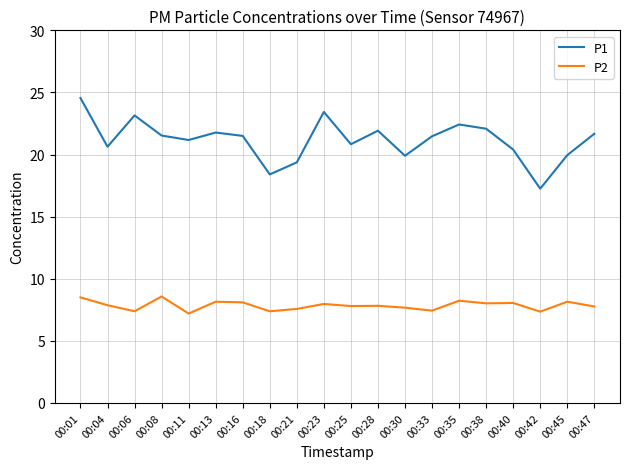

Which series has the largest range (max minus min)?

P1